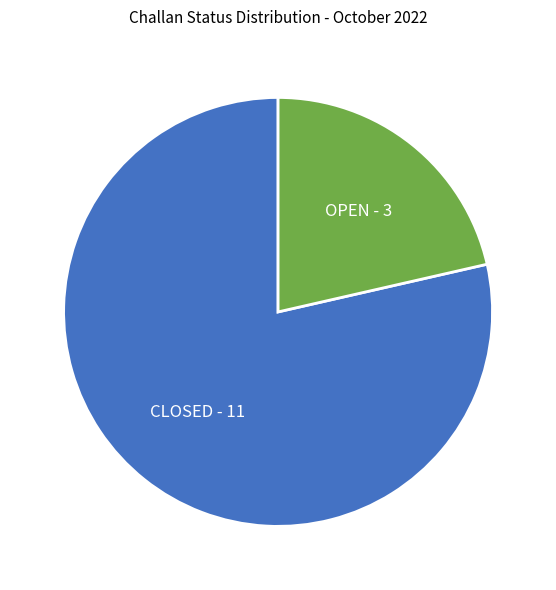

True or false: OPEN accounts for 21% of the total.

True